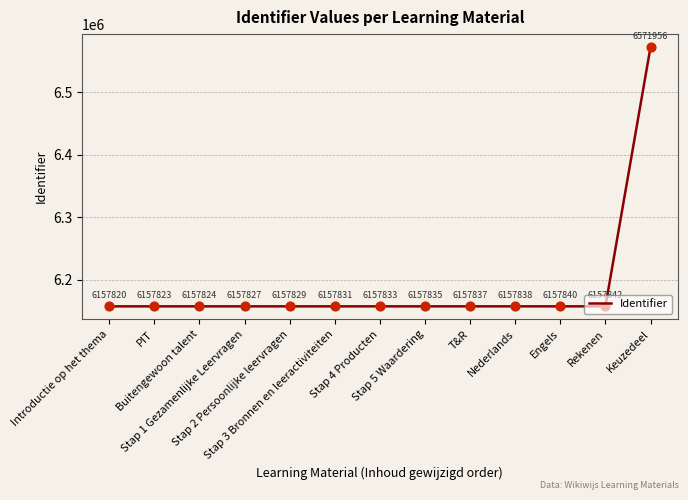

Between Stap 2 Persoonlijke leervragen and Stap 5 Waardering, which is larger?

Stap 5 Waardering